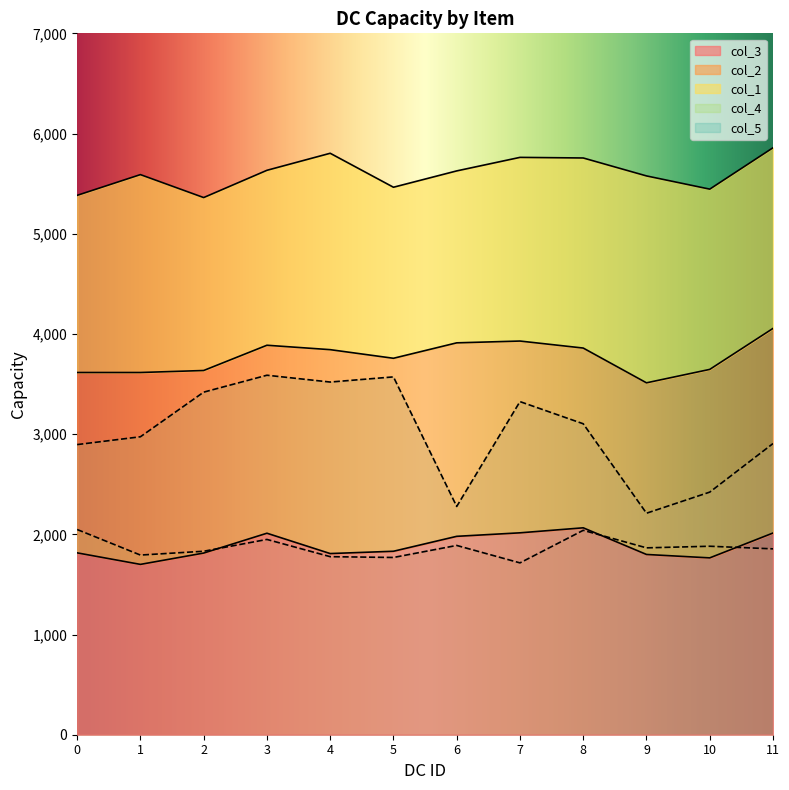

The value of col_4 at 0 is 774.5. True or false?

False